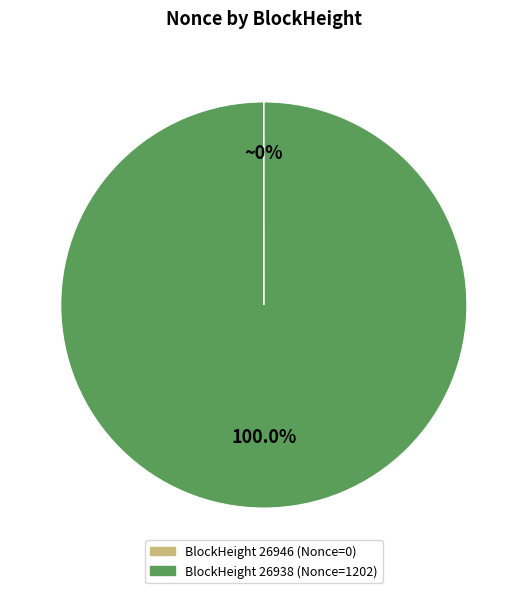

To the nearest percent, what is the difference between the largest and smallest slice percentages?

100%